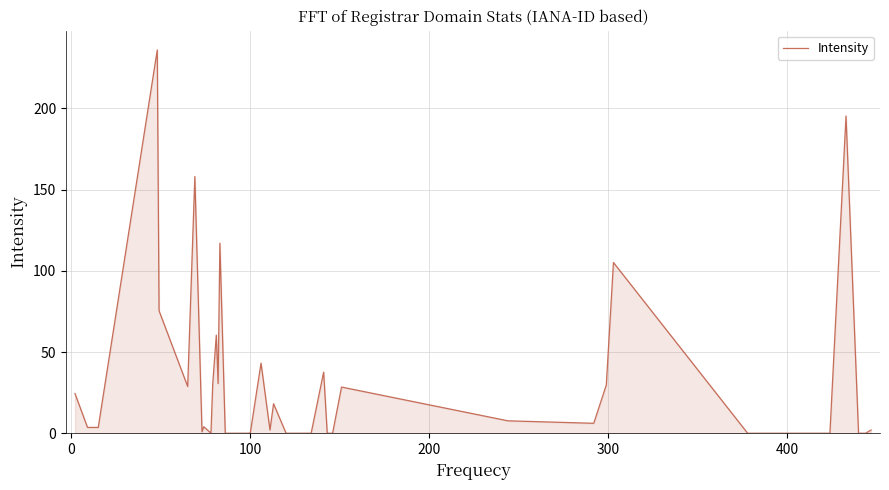

How many lines are shown in the chart?

1